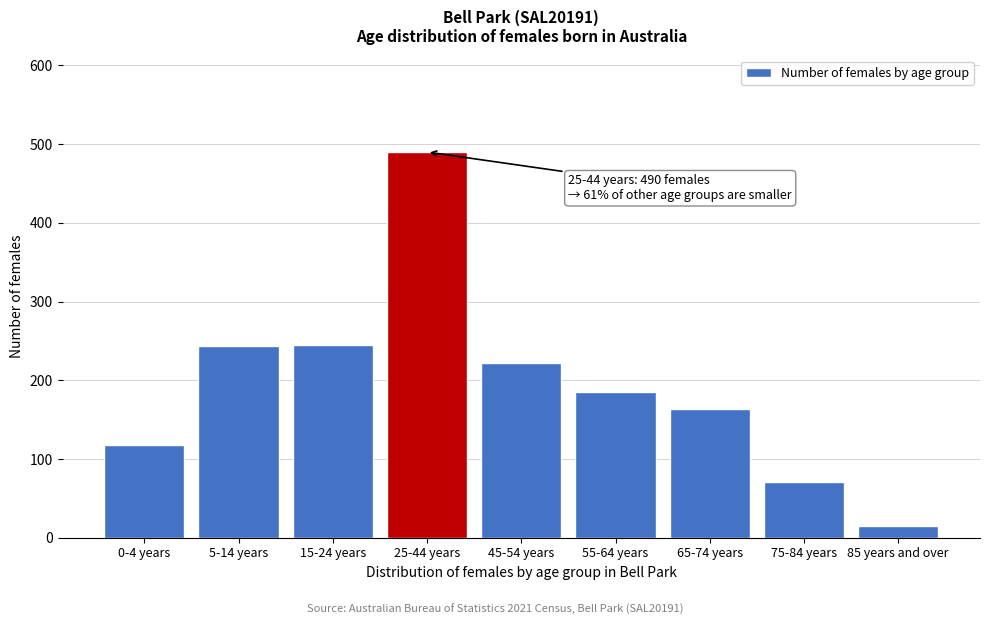

What is the ratio of the value at 45-54 years to the value at 0-4 years?

1.9